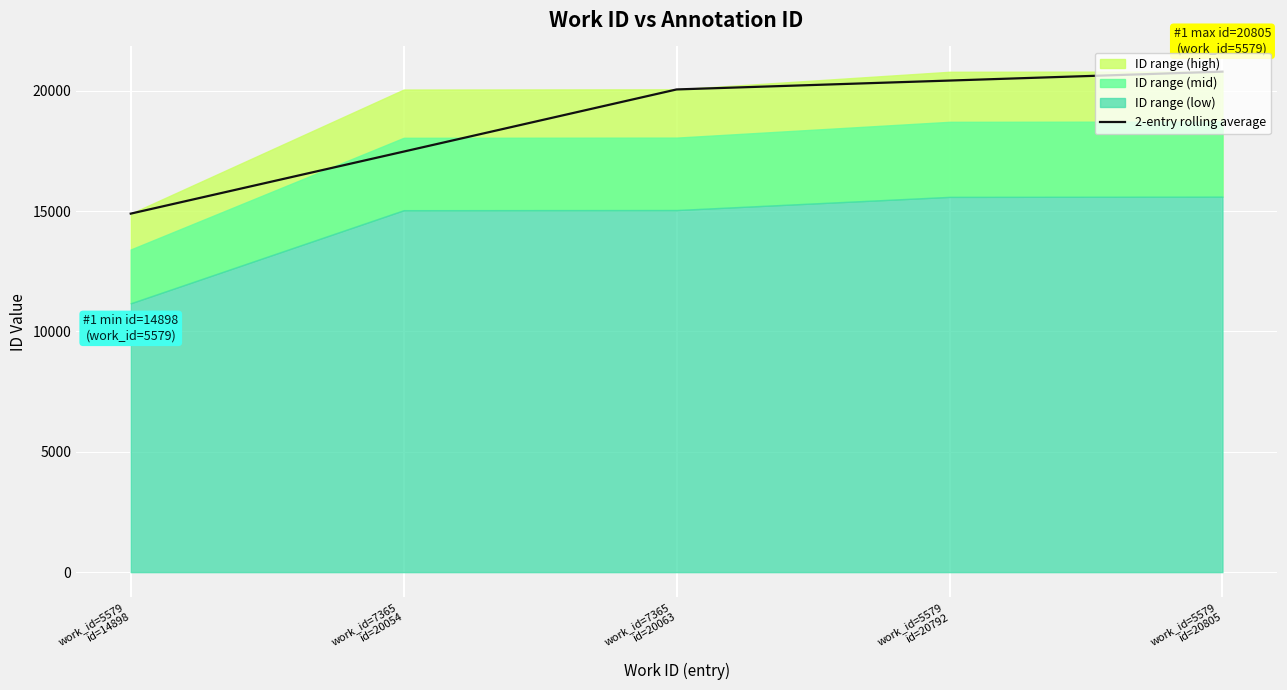

Is it true that the value at work_id=7365
id=20054 is 26008.9?

False